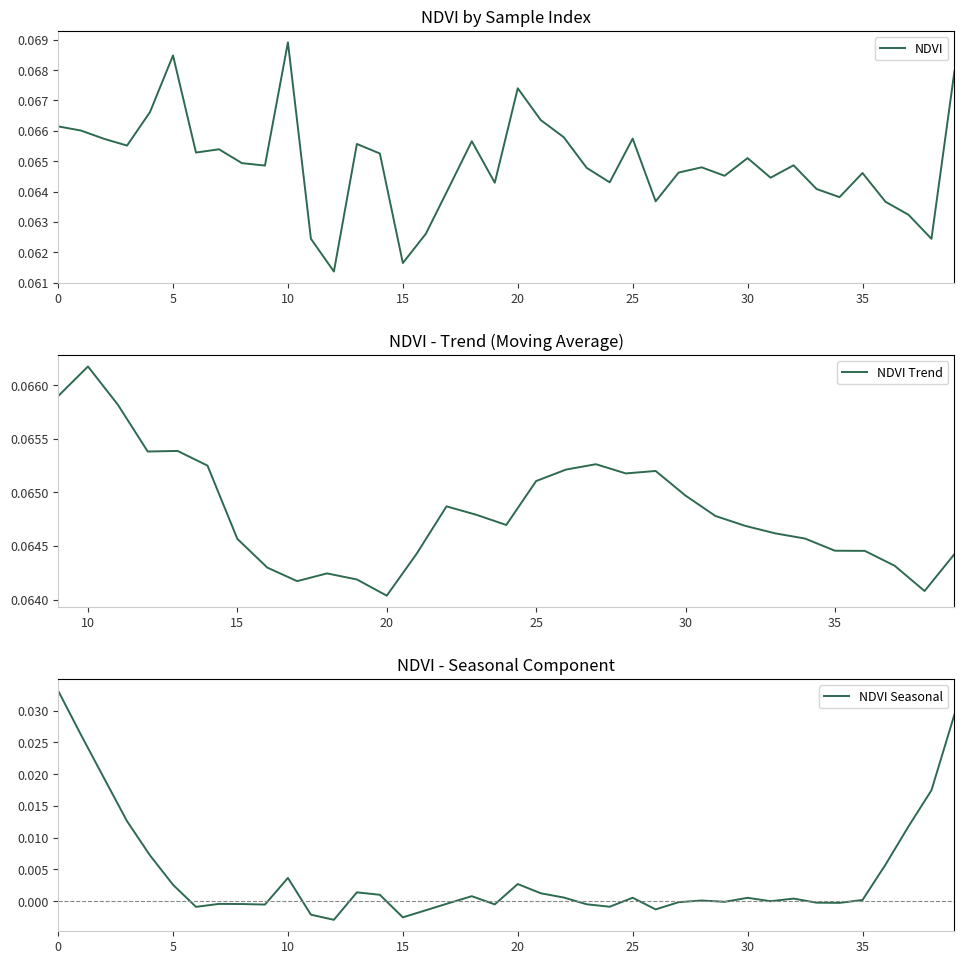

What is the approximate value at 30?

0.1